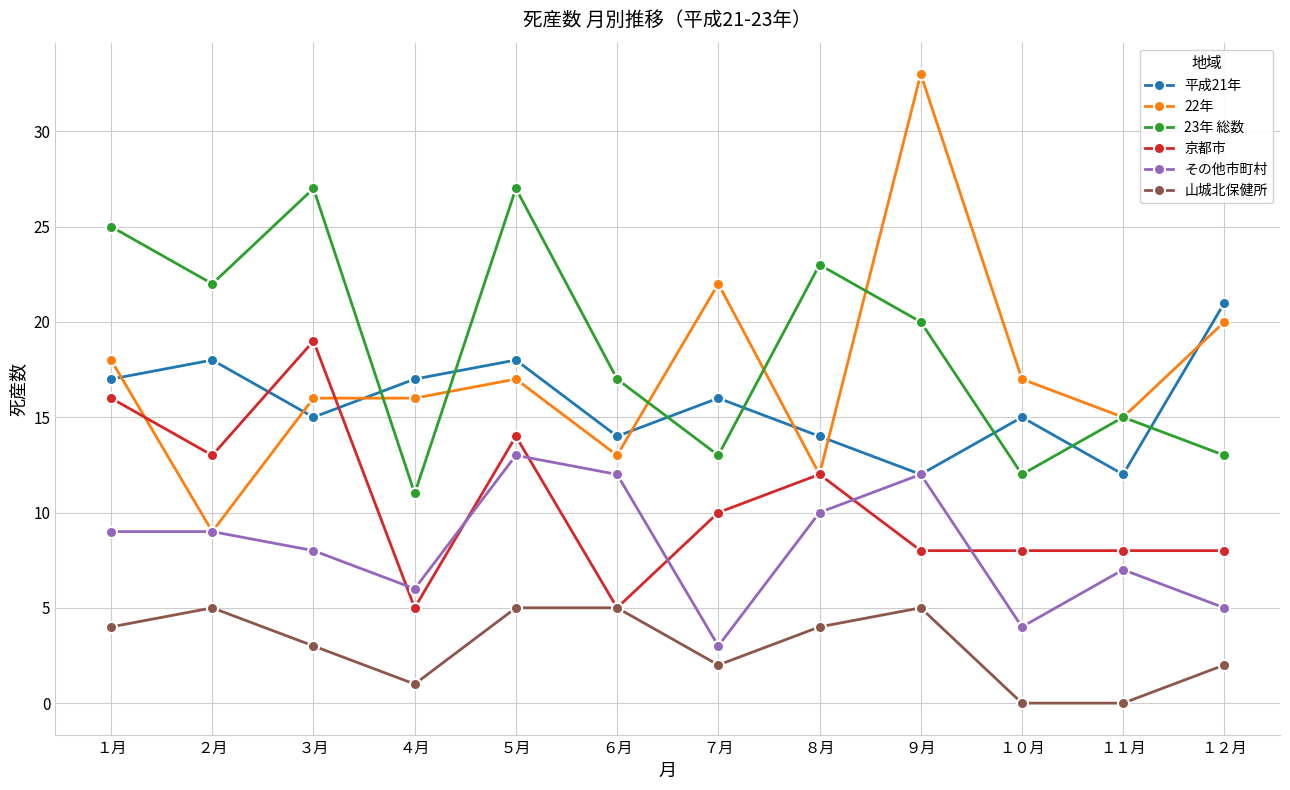

At which category is the sum across all series the highest?

５月